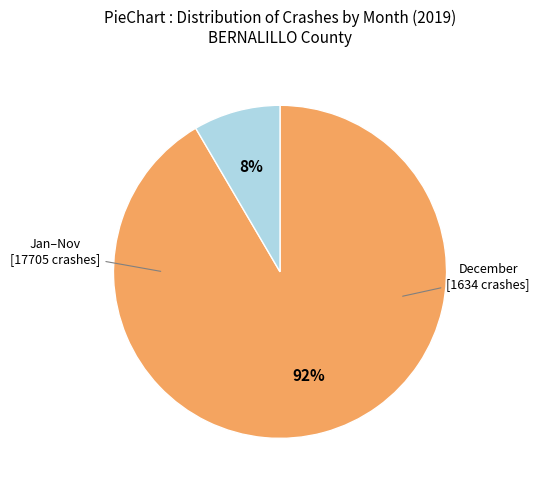

Is there a majority slice in this chart?

Yes